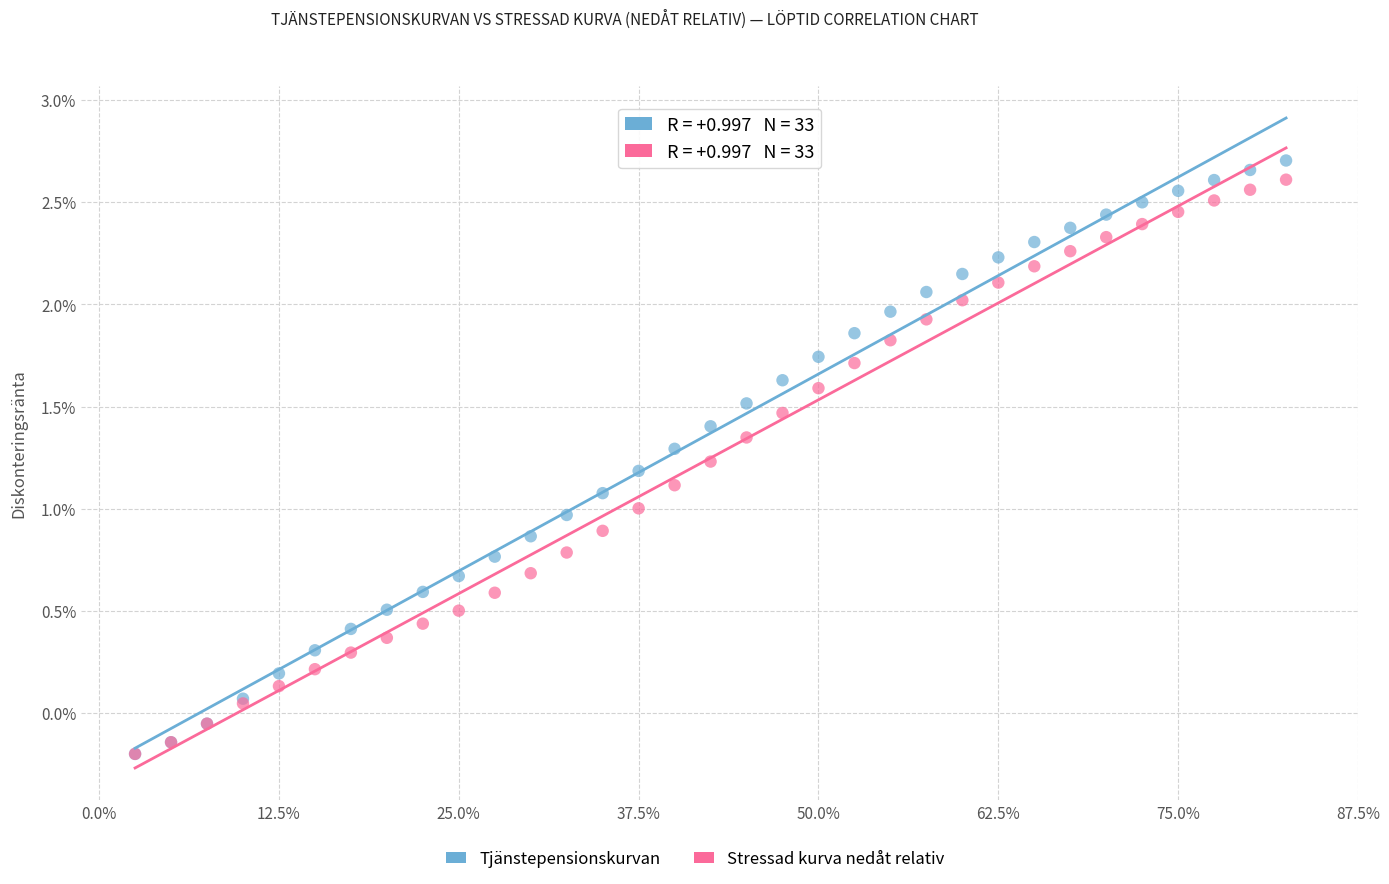

Which series has the widest spread of Y values?

Tjänstepensionskurvan